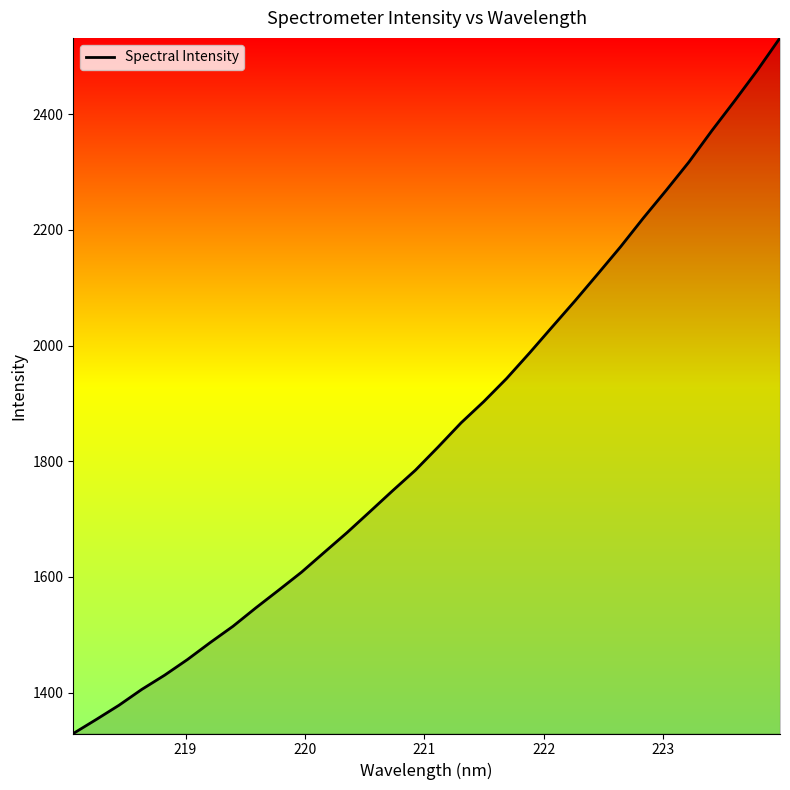

What is the difference between the maximum and minimum values?

1203.2